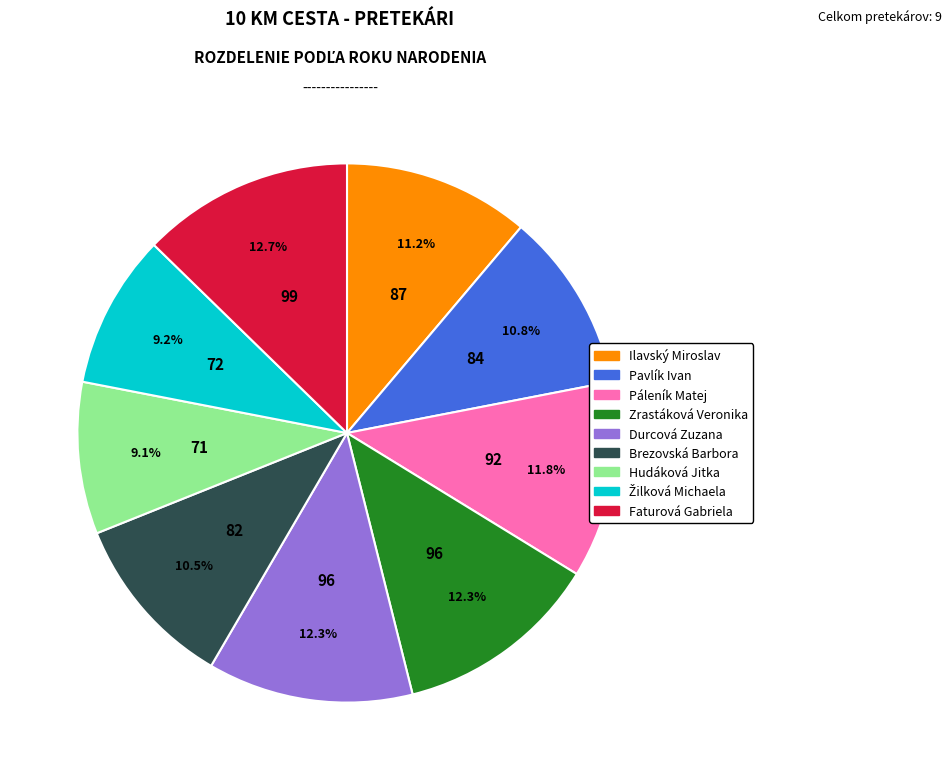

How much of the chart is everything except Páleník Matej?

88.2%